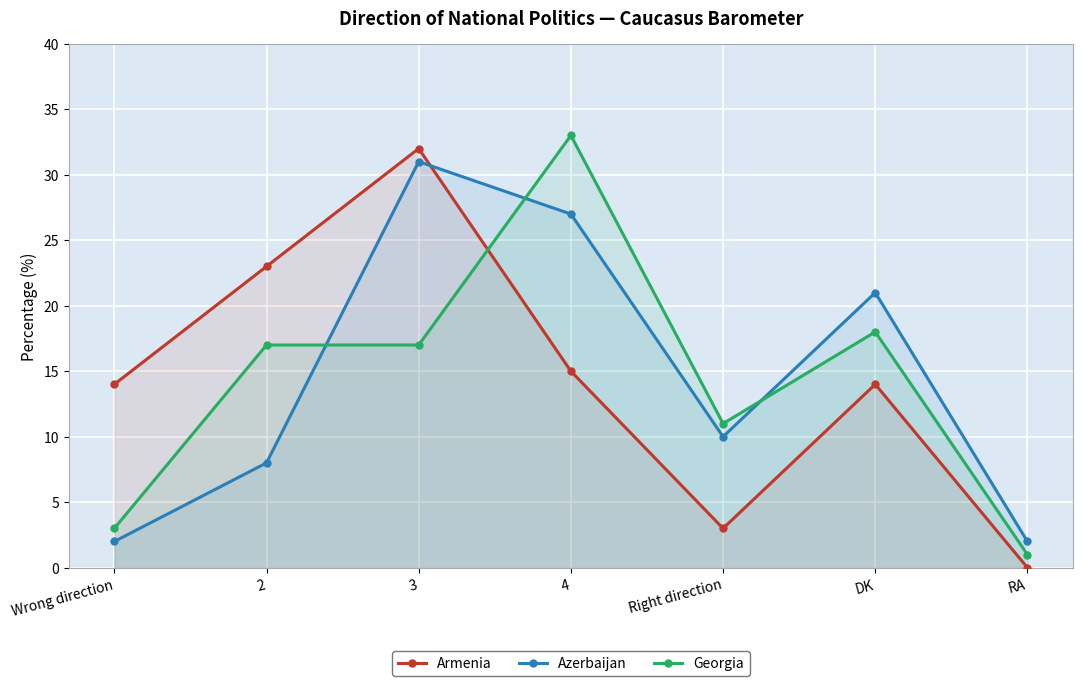

Which series changed the most between Right direction and DK?

Armenia